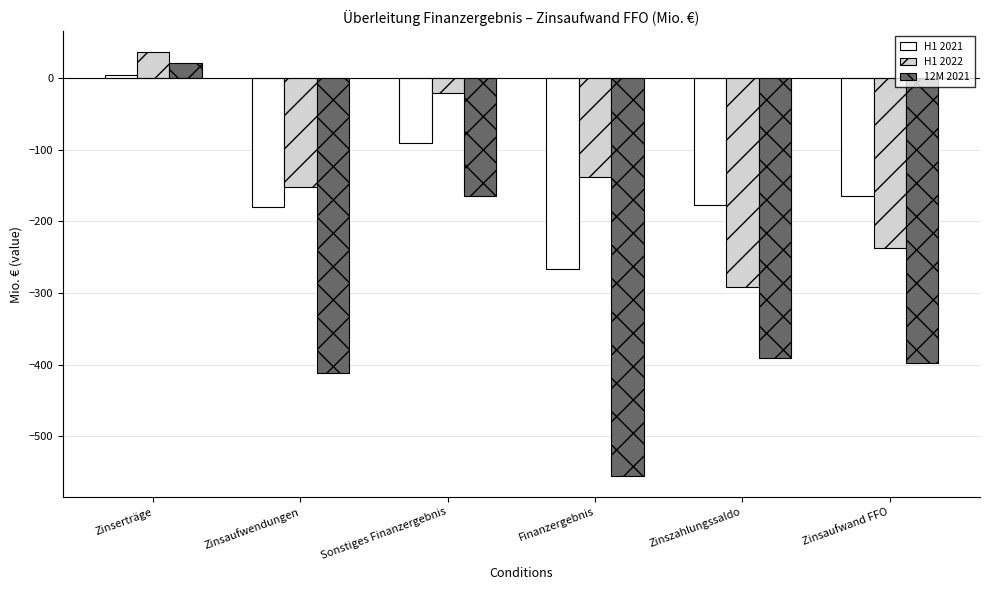

At Zinszahlungssaldo, list the series in order from largest to smallest.

H1 2021, H1 2022, 12M 2021